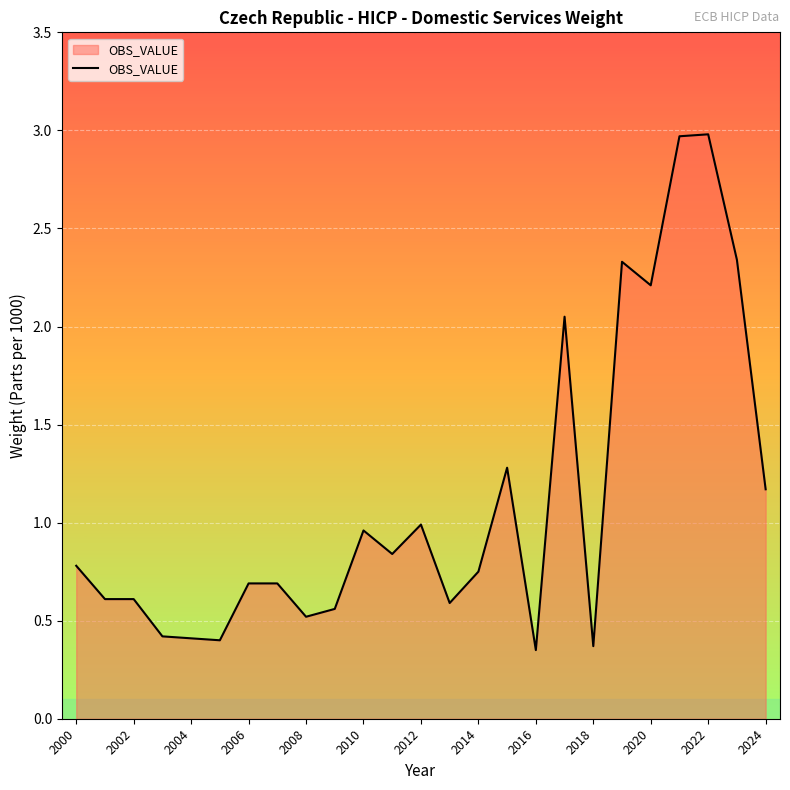

What is the difference between the maximum and minimum values?

2.6